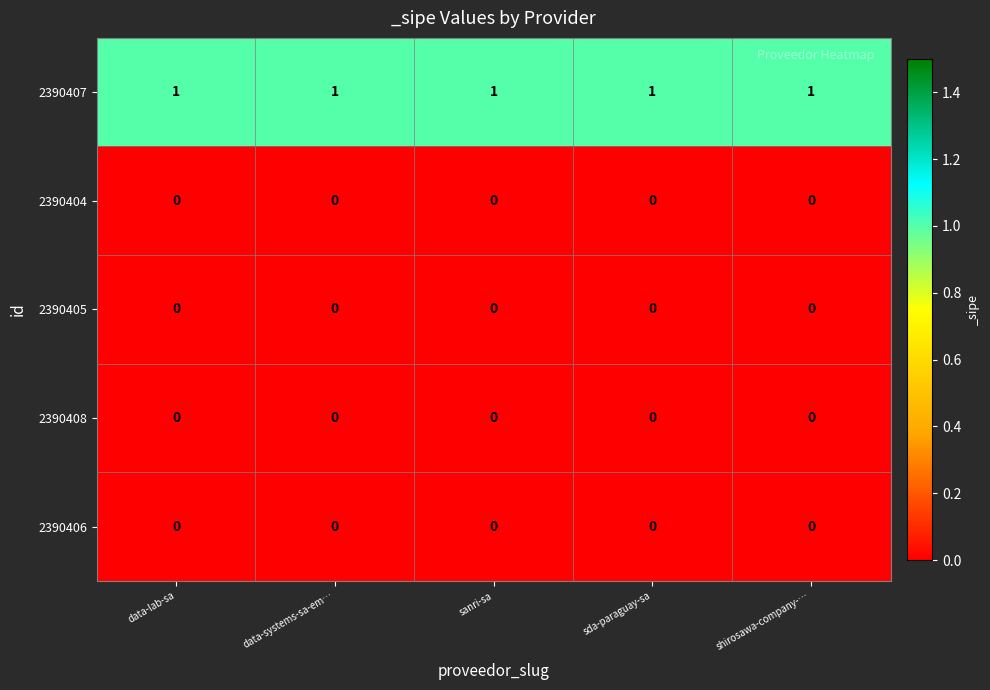

Which series has the largest total across all categories?

2390407